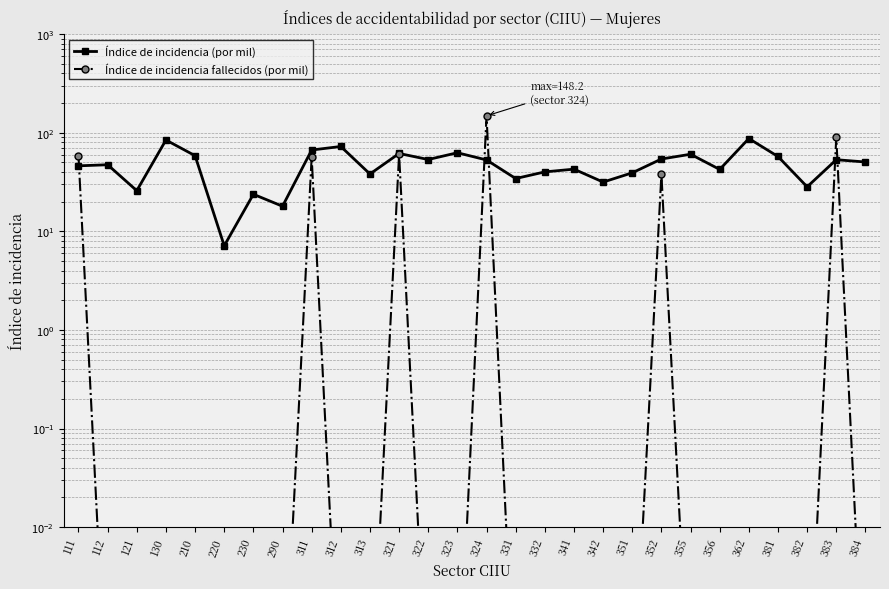

How many values in the Índice de incidencia (por mil) series exceed 50?

14